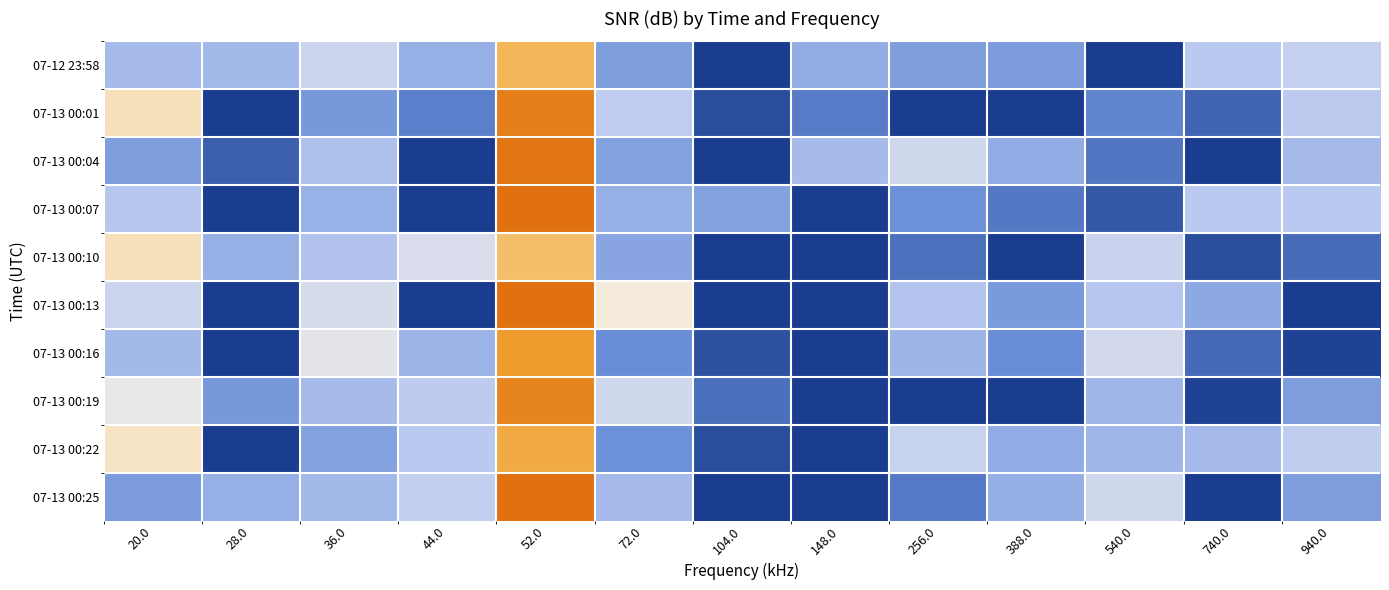

Reading left to right, what are all the values shown in this chart?

07-12 23:58: 20.0=19.7	28.0=19.7	36.0=19.8	44.0=19.6	52.0=20.2	72.0=19.6	104.0=19.2	148.0=19.6	256.0=19.6	388.0=19.5	540.0=19.3	740.0=19.7	940.0=19.7
07-13 00:01: 20.0=20.0	28.0=19.3	36.0=19.5	44.0=19.5	52.0=20.4	72.0=19.7	104.0=19.3	148.0=19.5	256.0=19.3	388.0=19.3	540.0=19.5	740.0=19.4	940.0=19.7
07-13 00:04: 20.0=19.6	28.0=19.4	36.0=19.7	44.0=19.3	52.0=20.5	72.0=19.6	104.0=19.2	148.0=19.7	256.0=19.8	388.0=19.6	540.0=19.4	740.0=19.2	940.0=19.7
07-13 00:07: 20.0=19.7	28.0=19.2	36.0=19.6	44.0=19.3	52.0=20.7	72.0=19.6	104.0=19.6	148.0=19.3	256.0=19.5	388.0=19.4	540.0=19.4	740.0=19.7	940.0=19.7
07-13 00:10: 20.0=20.0	28.0=19.6	36.0=19.7	44.0=19.8	52.0=20.2	72.0=19.6	104.0=19.2	148.0=19.3	256.0=19.4	388.0=19.3	540.0=19.8	740.0=19.3	940.0=19.4
07-13 00:13: 20.0=19.8	28.0=19.2	36.0=19.8	44.0=19.3	52.0=20.7	72.0=19.9	104.0=19.3	148.0=19.1	256.0=19.7	388.0=19.5	540.0=19.7	740.0=19.6	940.0=19.3
07-13 00:16: 20.0=19.6	28.0=19.1	36.0=19.8	44.0=19.6	52.0=20.3	72.0=19.5	104.0=19.4	148.0=19.3	256.0=19.6	388.0=19.5	540.0=19.8	740.0=19.4	940.0=19.3
07-13 00:19: 20.0=19.9	28.0=19.5	36.0=19.7	44.0=19.7	52.0=20.4	72.0=19.8	104.0=19.4	148.0=19.1	256.0=19.3	388.0=19.1	540.0=19.6	740.0=19.3	940.0=19.6
07-13 00:22: 20.0=20.0	28.0=19.2	36.0=19.6	44.0=19.7	52.0=20.3	72.0=19.5	104.0=19.3	148.0=19.2	256.0=19.8	388.0=19.6	540.0=19.6	740.0=19.7	940.0=19.7
07-13 00:25: 20.0=19.5	28.0=19.6	36.0=19.6	44.0=19.7	52.0=20.7	72.0=19.7	104.0=19.2	148.0=19.2	256.0=19.5	388.0=19.6	540.0=19.8	740.0=19.1	940.0=19.6